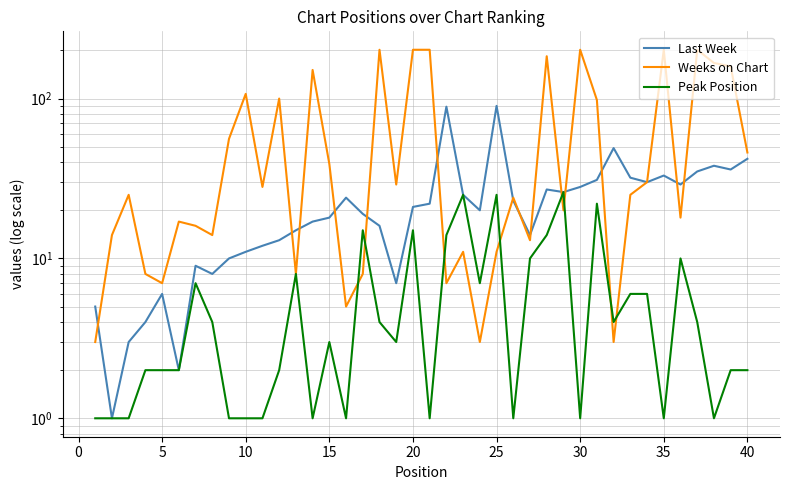

True or false: Peak Position has more than 1 points higher than both neighbors.

True